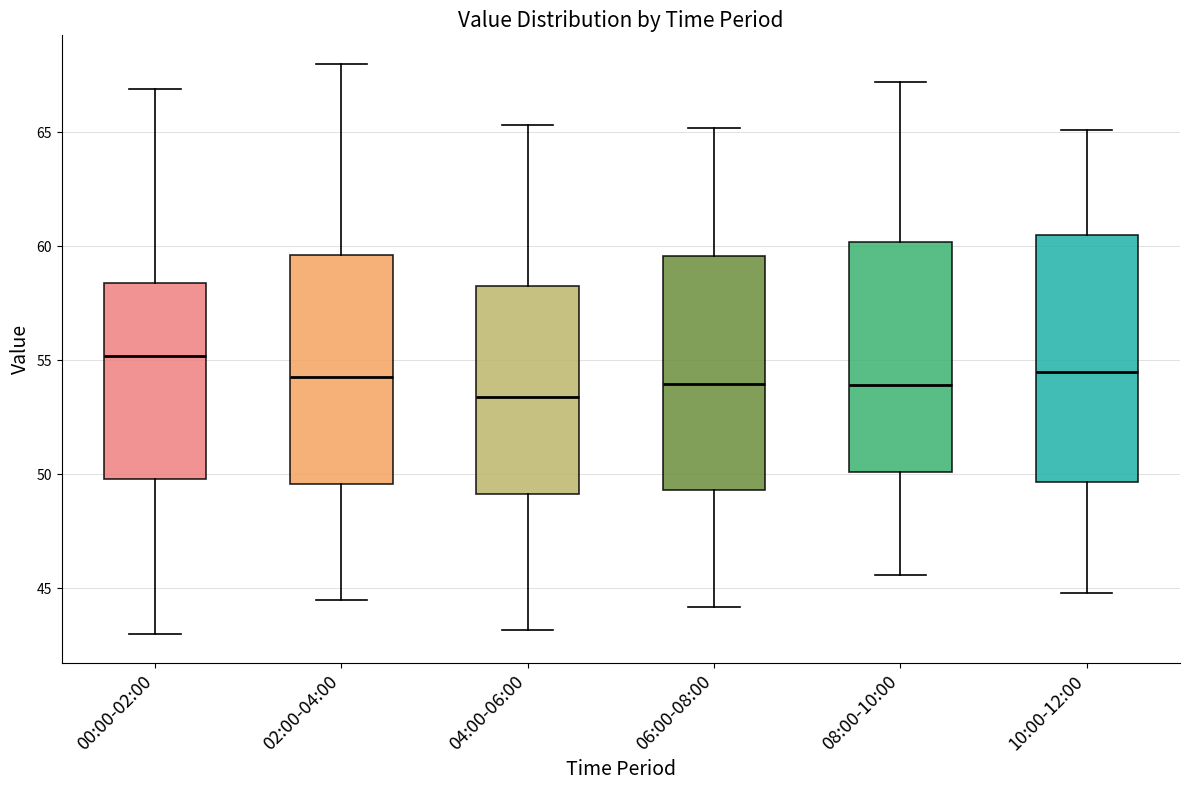

Which box is the tallest, from its lower edge to its upper edge?

10:00-12:00